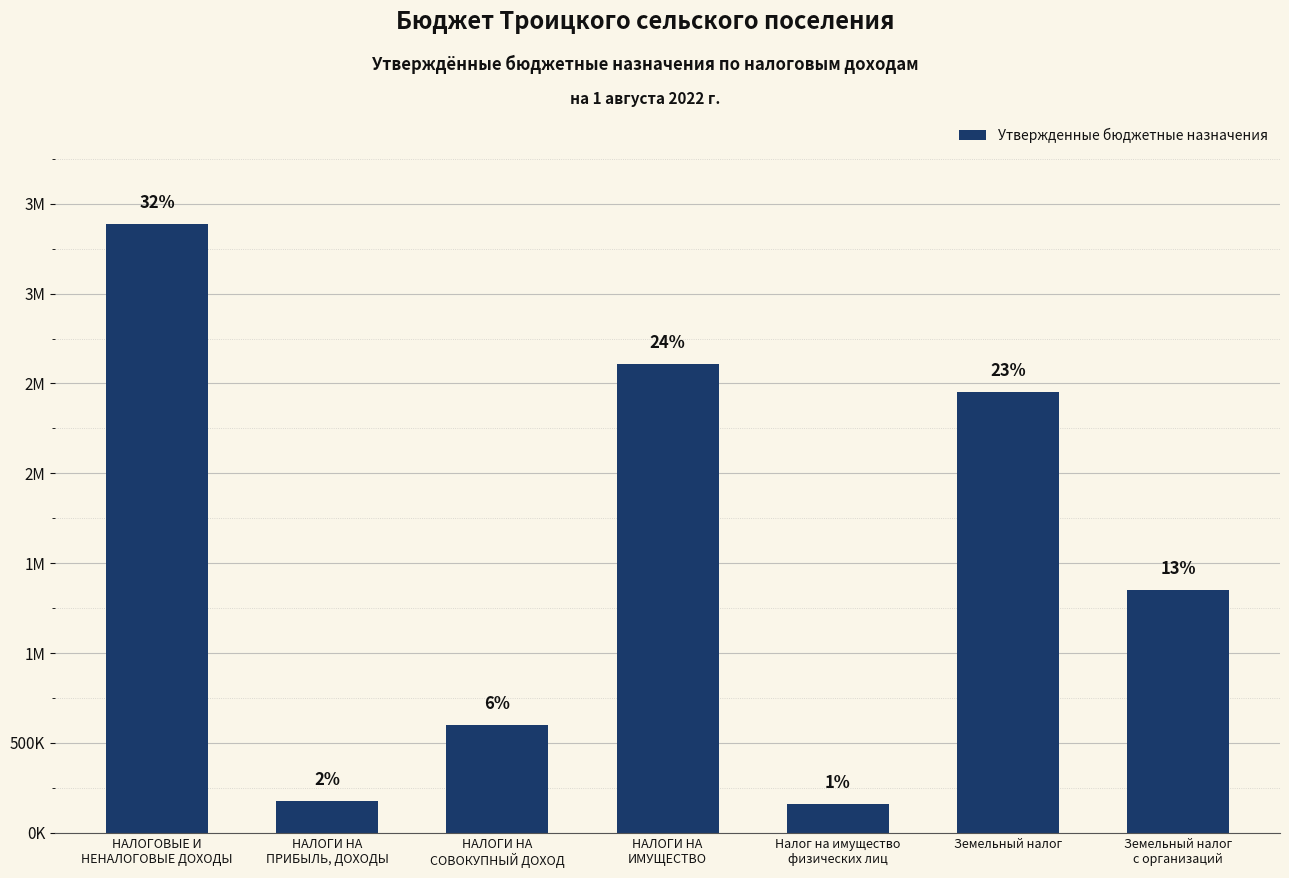

At which label is the value closest to 1772500?

Земельный налог
с организаций